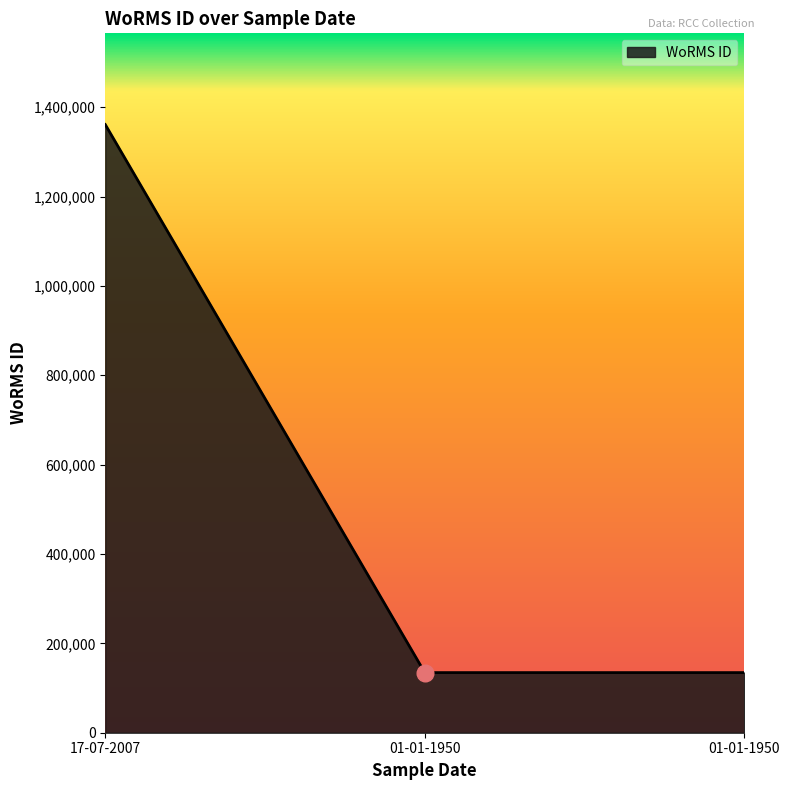

Count the number of values greater than 134564.

1